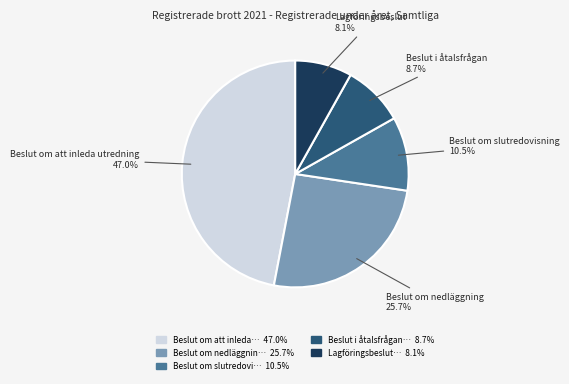

Is the sum of Beslut i åtalsfrågan and Beslut om slutredovisning greater than half?

No